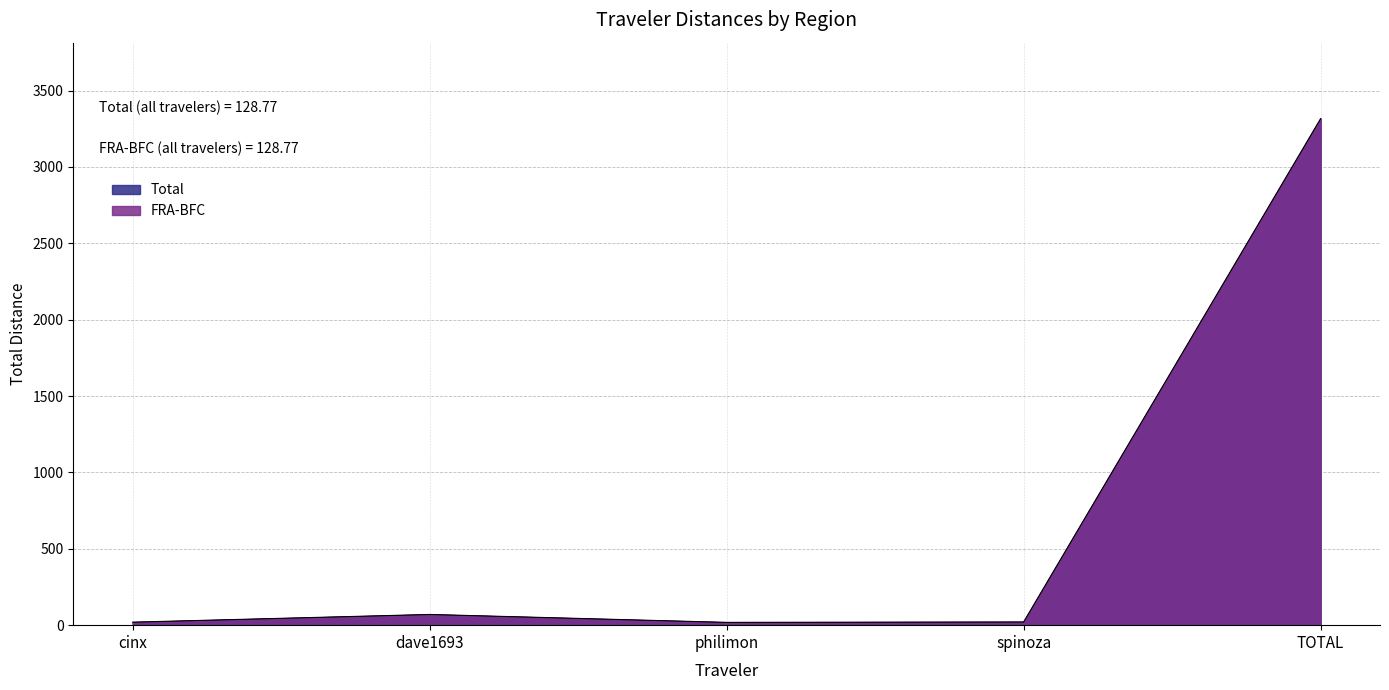

Which series has the largest total across all categories?

Total